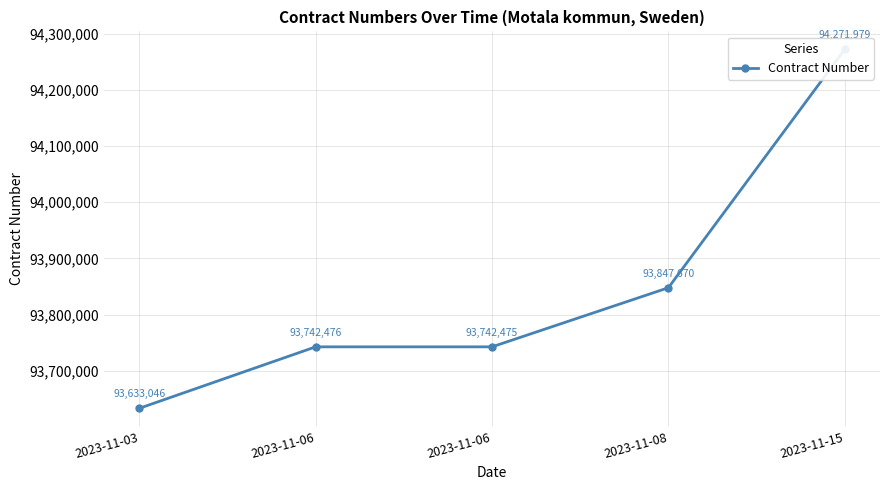

Rank the categories by value from lowest to highest.

2023-11-03, 2023-11-06, 2023-11-06, 2023-11-08, 2023-11-15